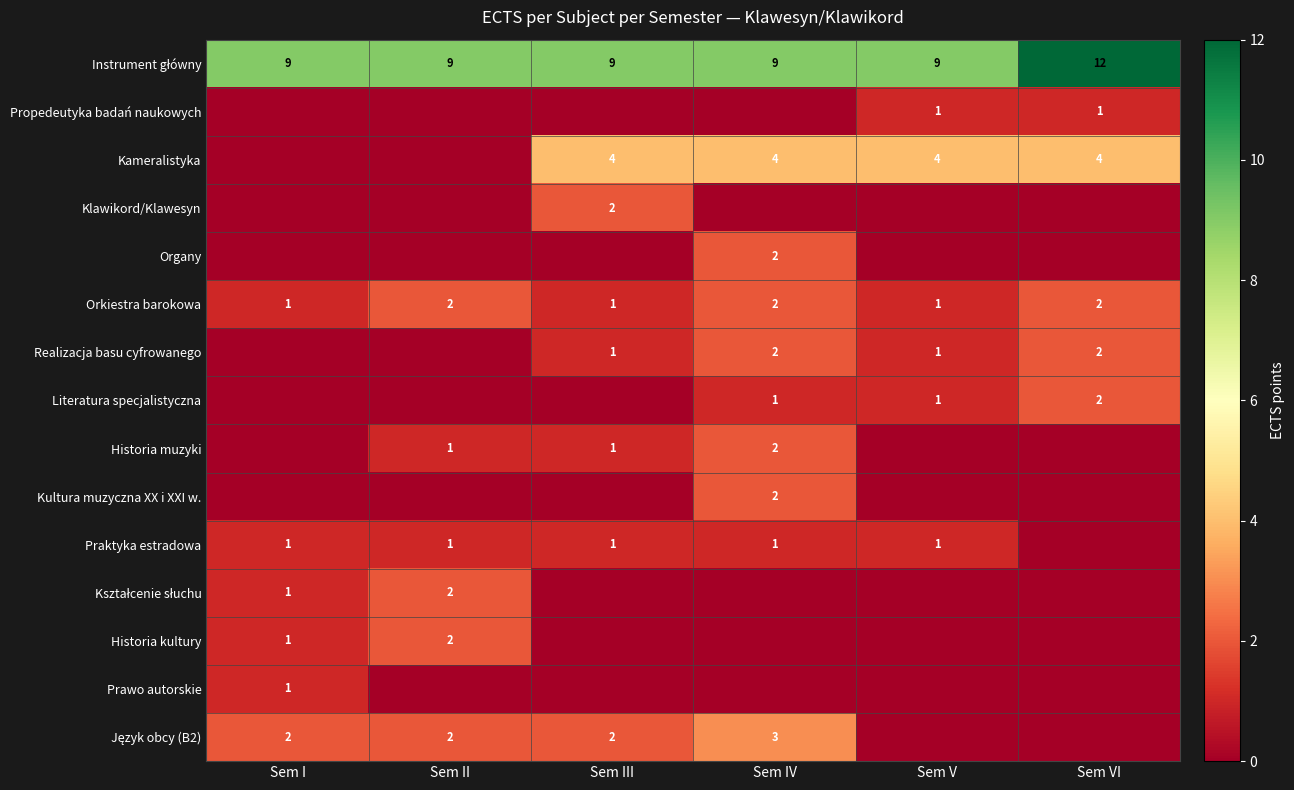

The value of Propedeutyka badań naukowych at Sem VI is 2. True or false?

False